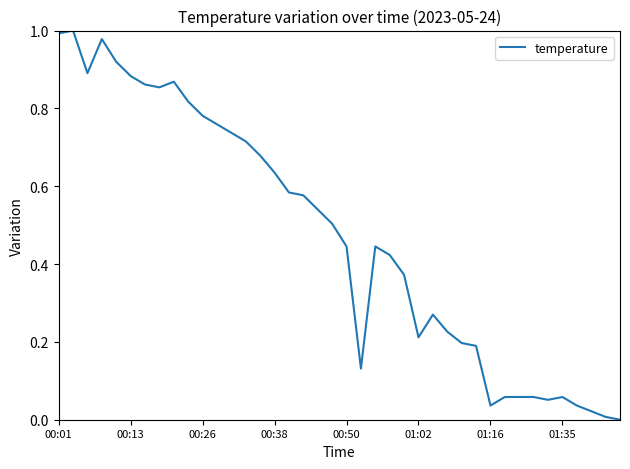

How many lines are shown in the chart?

1